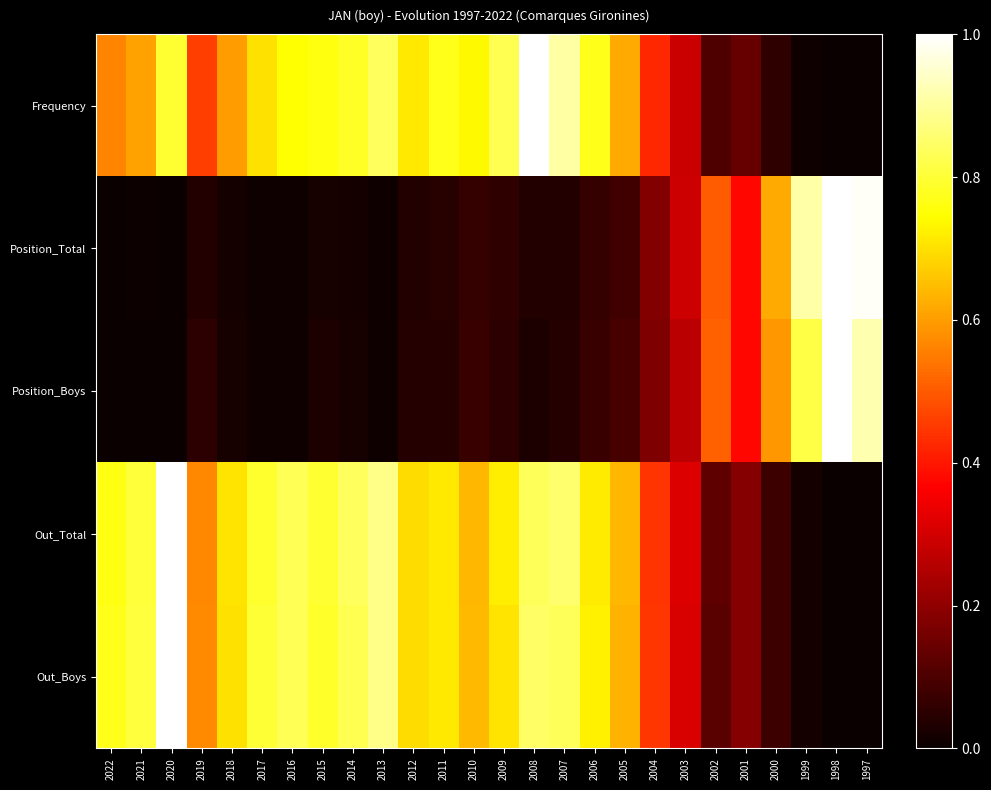

At which category does the chart reach its minimum across all series?

1998